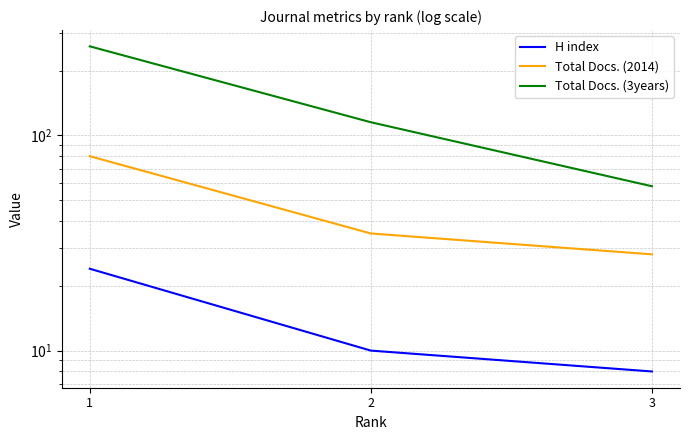

At how many categories does at least one series exceed 173?

1